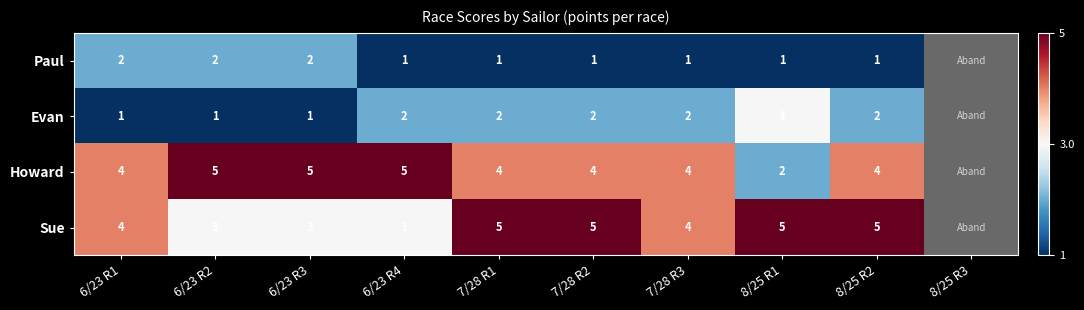

How many distinct data groups are displayed?

4